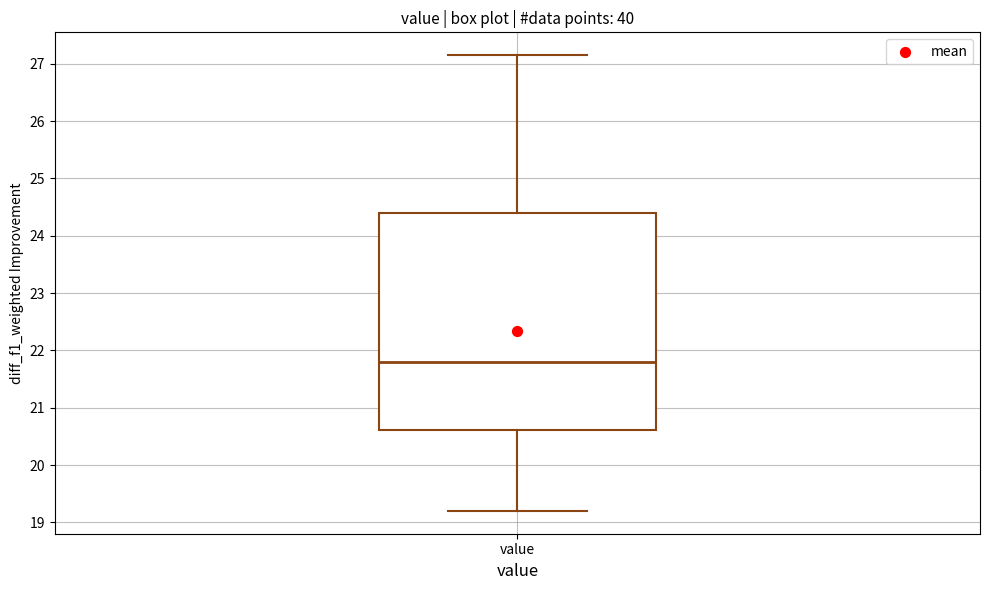

Where does the lower whisker of the box for value end on the y-axis? The values are not printed on the chart, so give them approximately, as read against the axis.

19.2